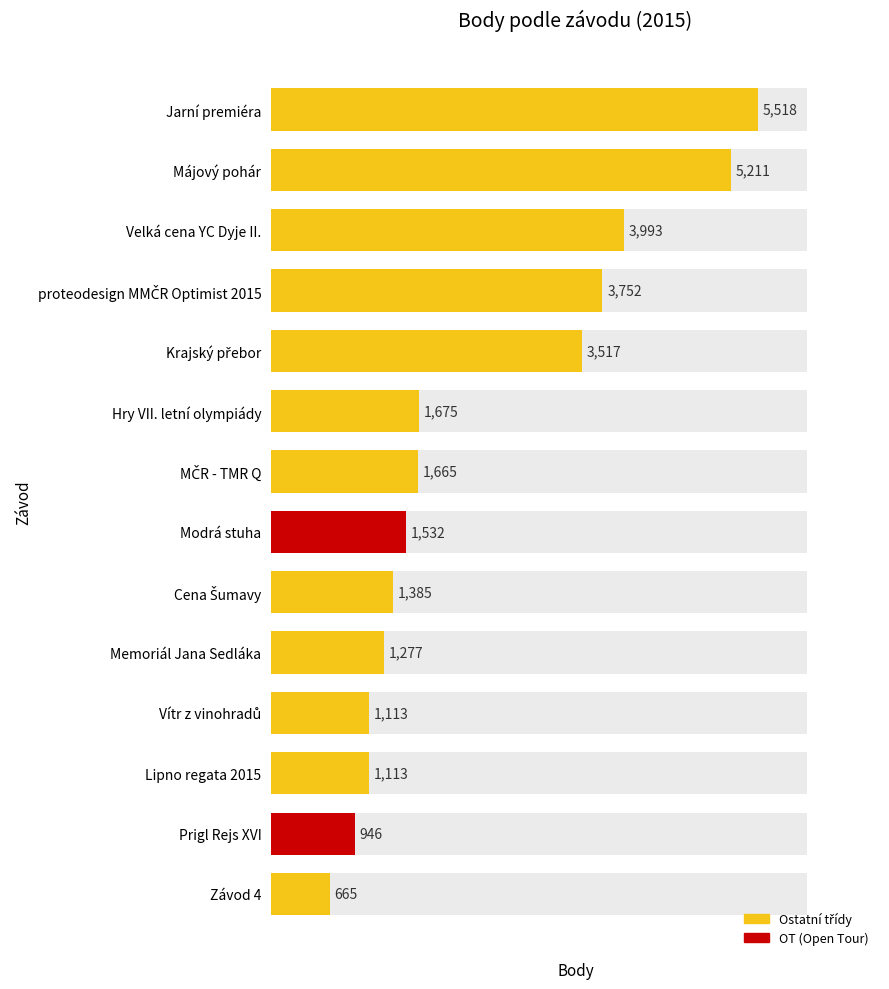

List the labels in order of value, largest first.

Jarní premiéra, Májový pohár, Velká cena YC Dyje II., proteodesign MMČR Optimist 2015, Krajský přebor, Hry VII. letní olympiády, MČR - TMR Q, Modrá stuha, Cena Šumavy, Memoriál Jana Sedláka, Vítr z vinohradů, Lipno regata 2015, Prigl Rejs XVI, Závod 4